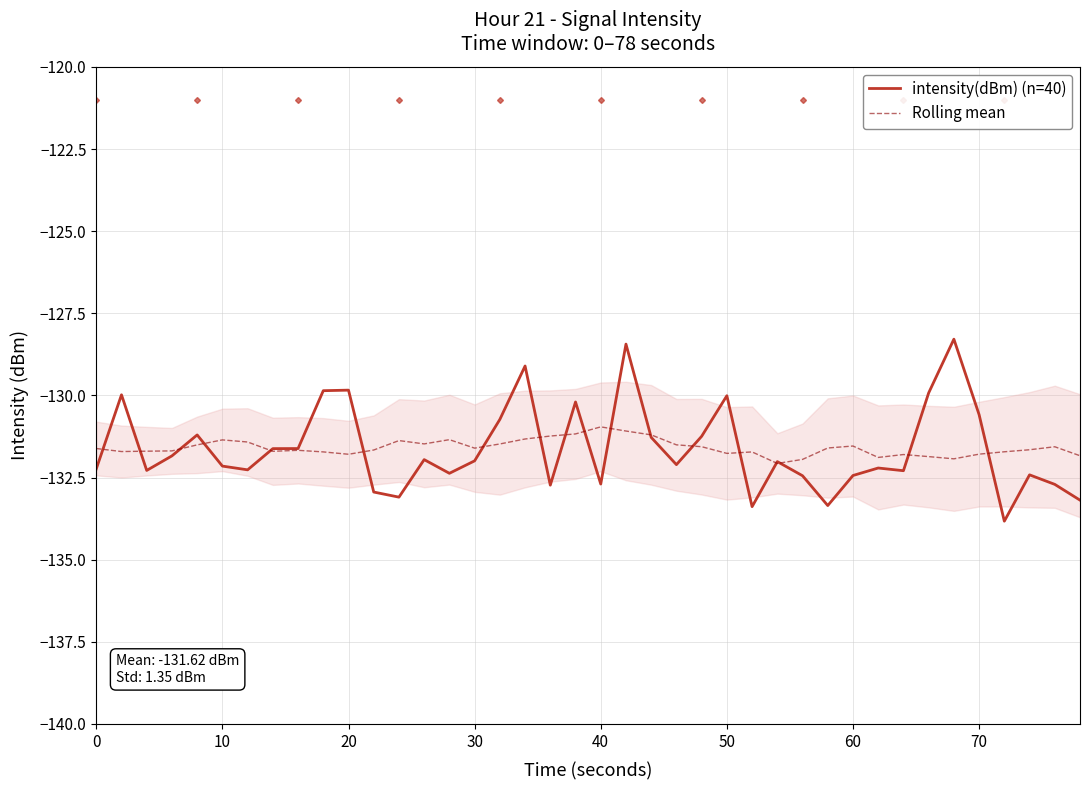

What is the lowest value of the intensity(dBm) (n=40) series?

-133.8